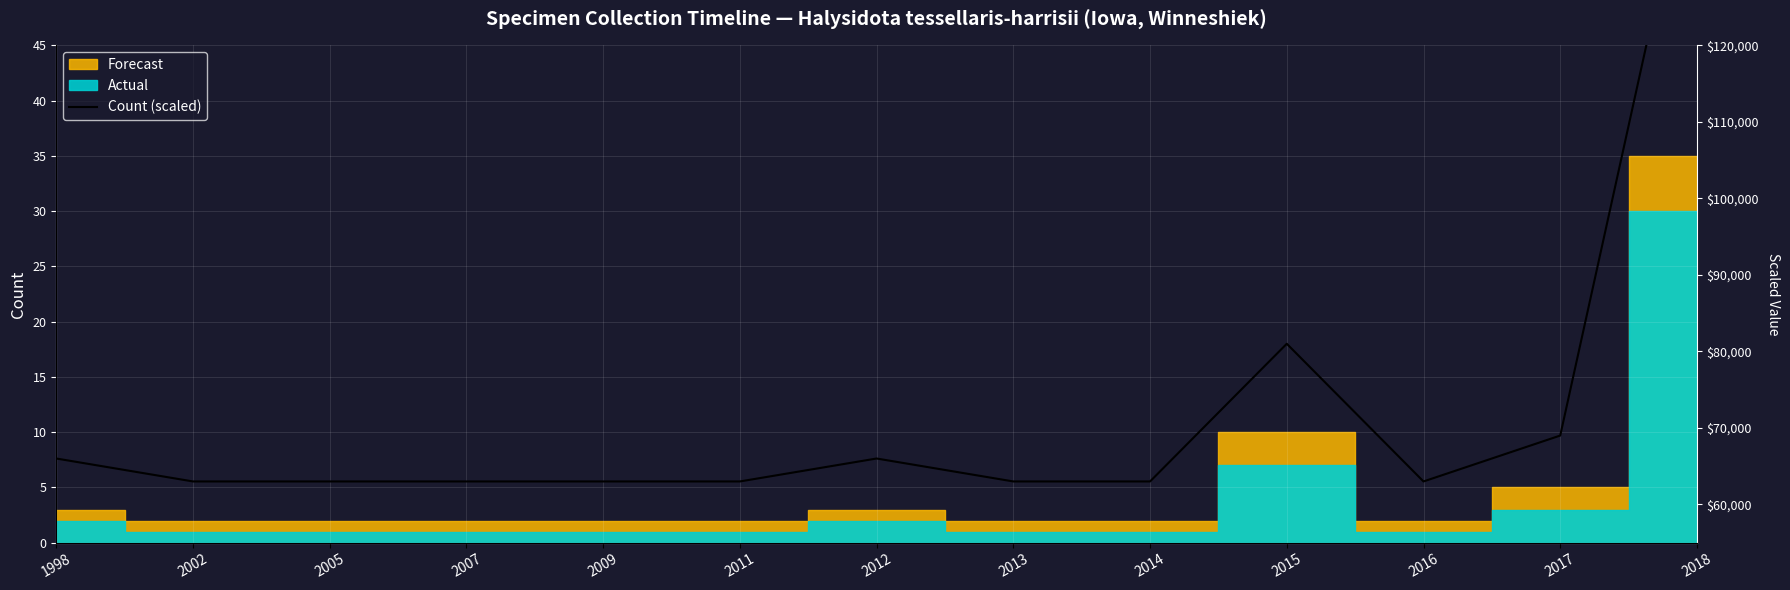

What is the greatest value displayed?

150000